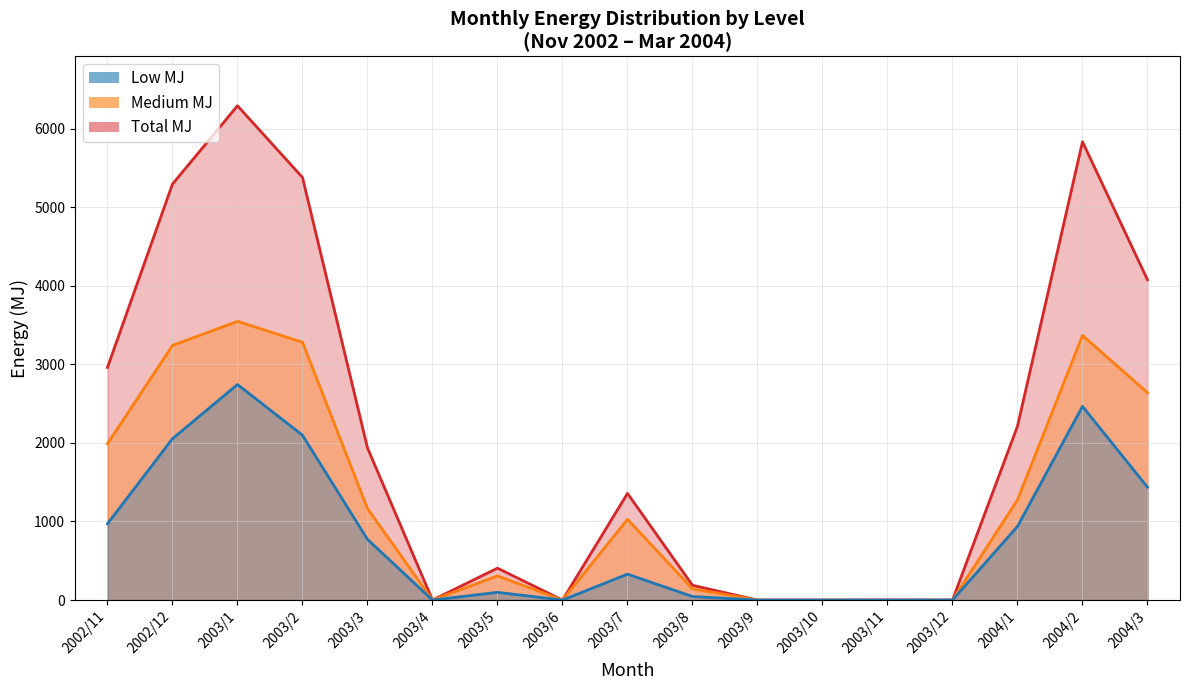

How many values in Total MJ line are above zero?

12